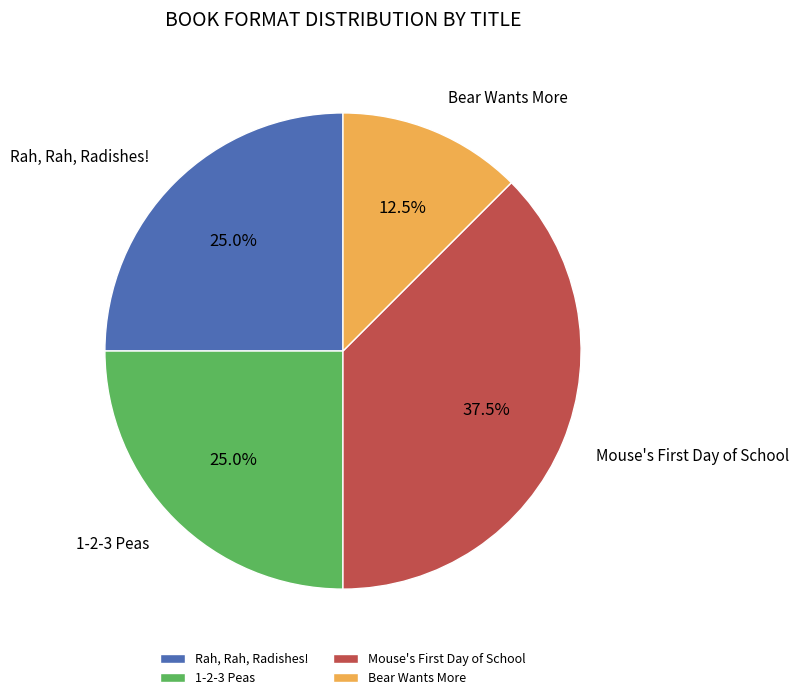

Which category has the biggest portion of the pie?

Mouse's First Day of School